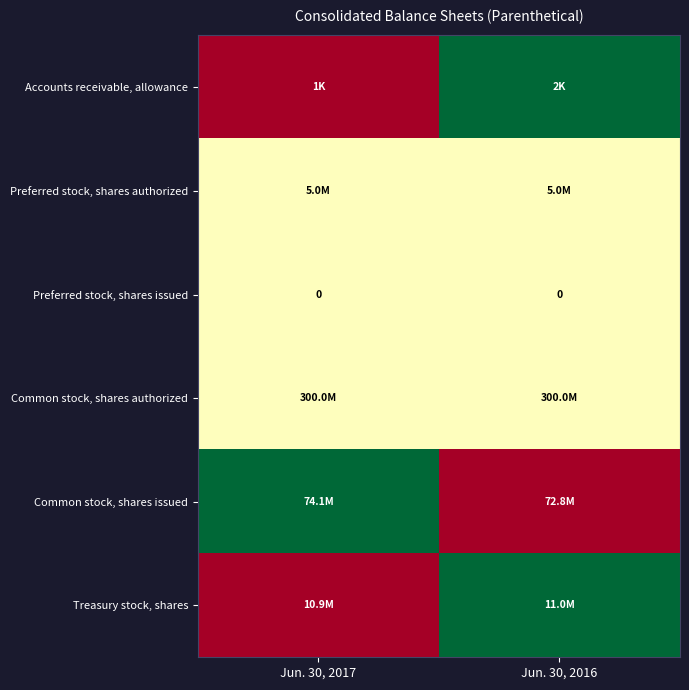

At how many categories does at least one series exceed 0?

2